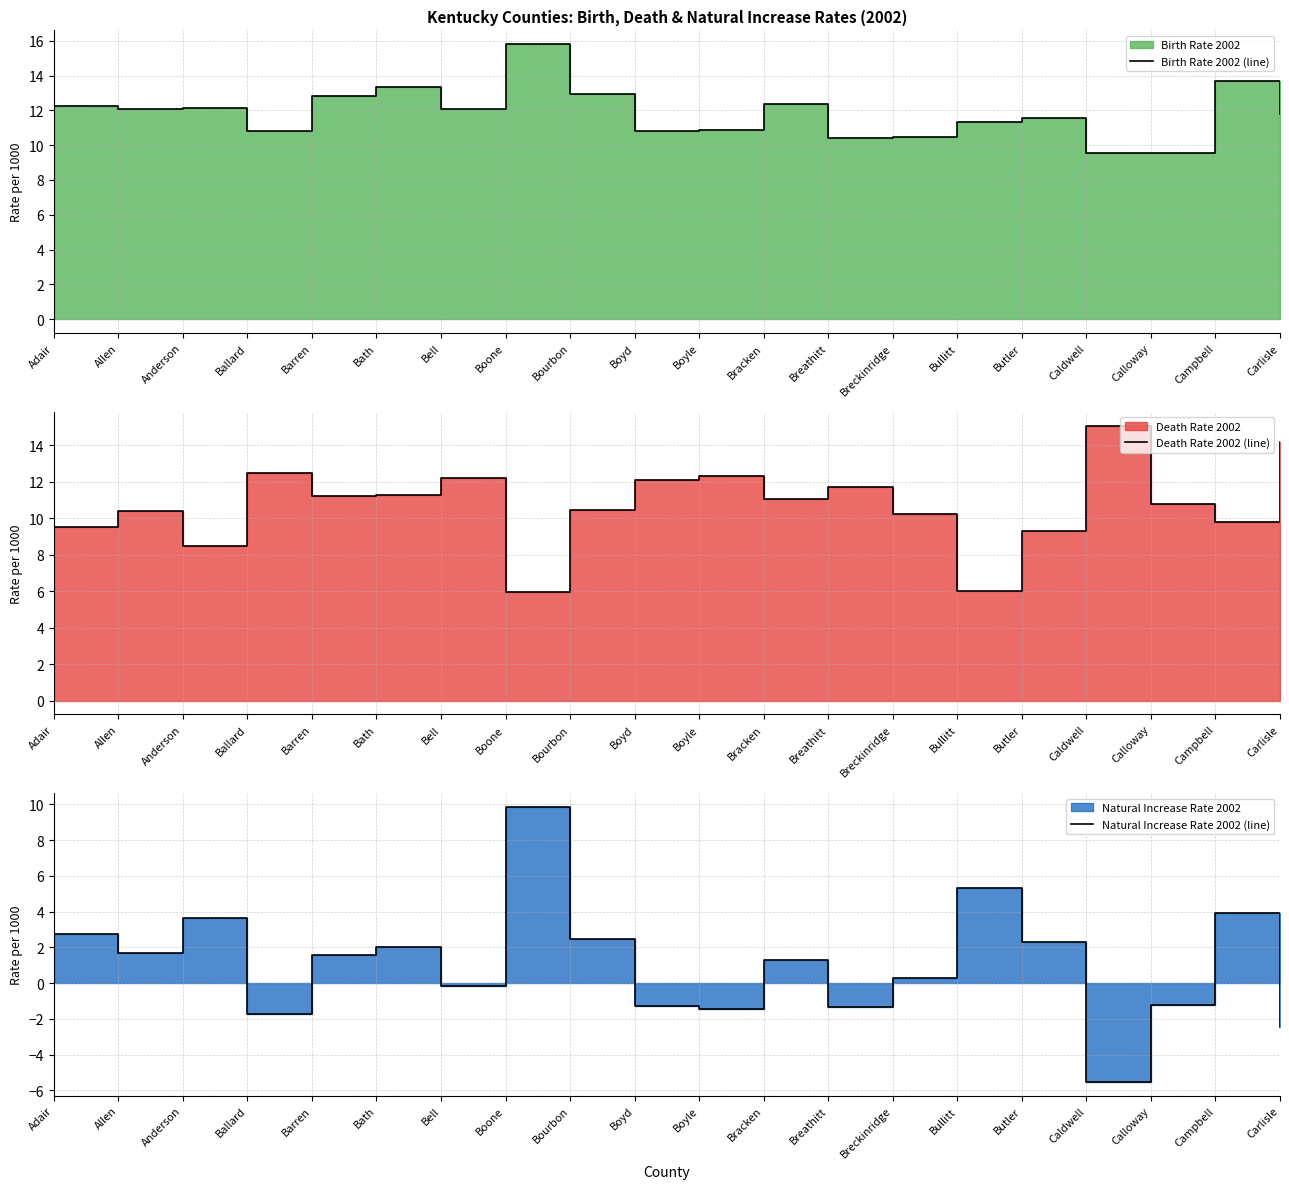

What is the label of the 3rd point from the right?

Calloway